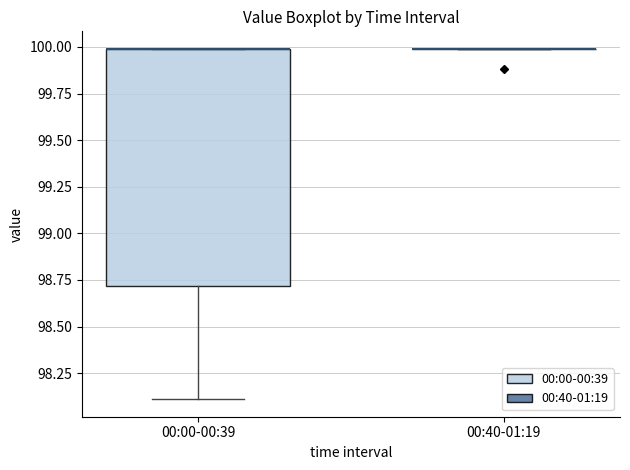

Which box is the tallest, from its lower edge to its upper edge?

00:00-00:39